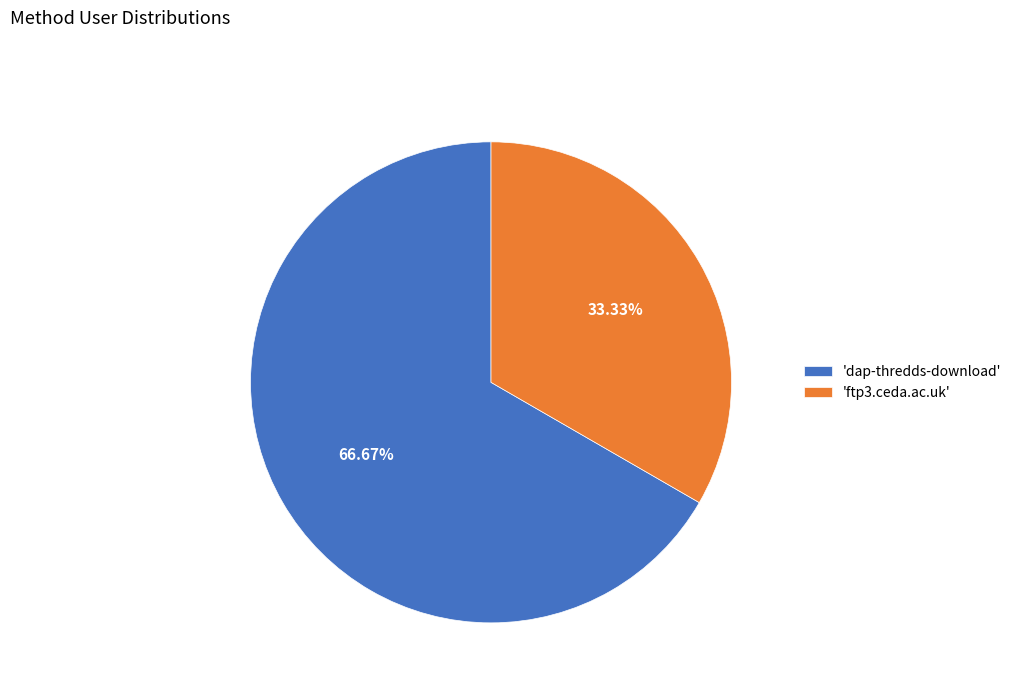

Rank the categories by value from highest to lowest.

'dap-thredds-download', 'ftp3.ceda.ac.uk'